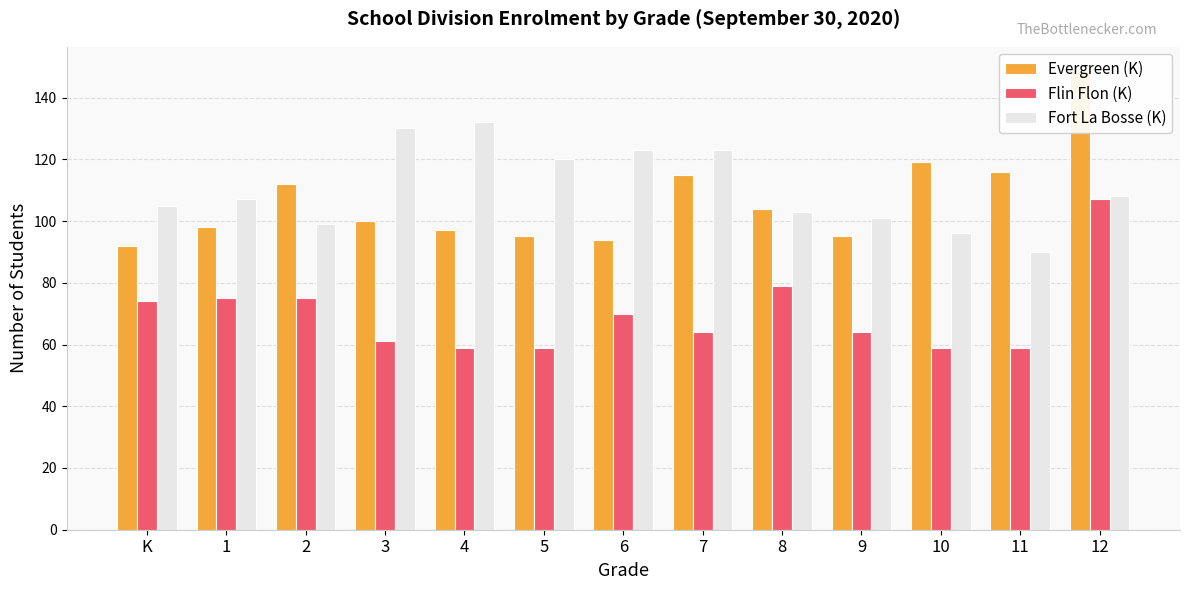

What is the label of the 12th bar from the right?

1